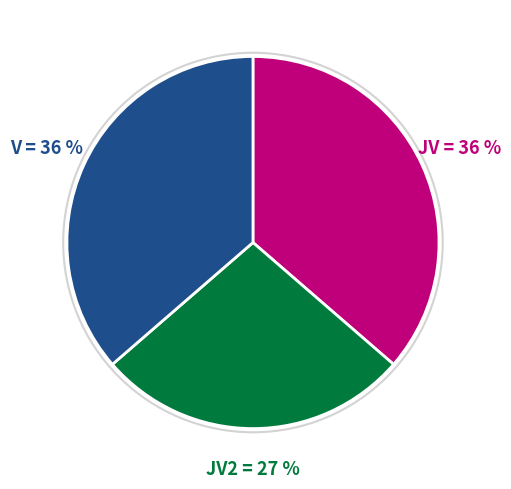

To the nearest percent, what is the difference between the largest and smallest slice percentages?

9%